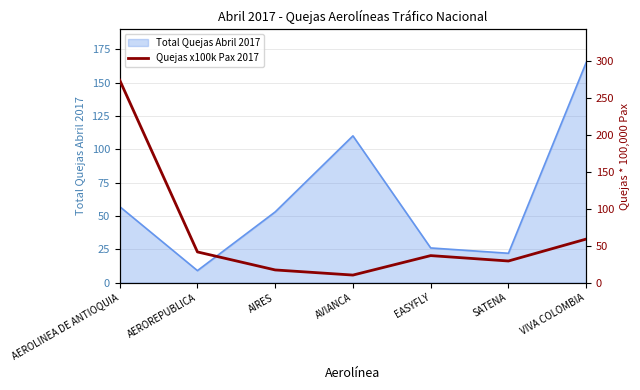

How many categories are shown in the chart?

7